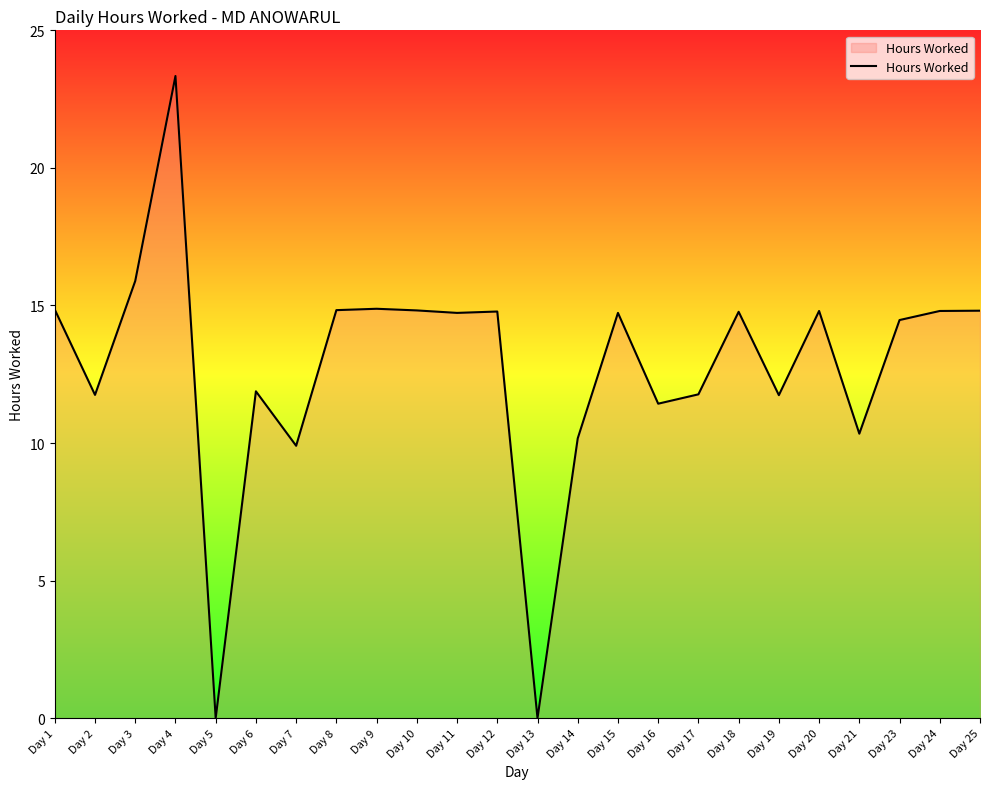

Which category has the highest value across all series?

Day 4